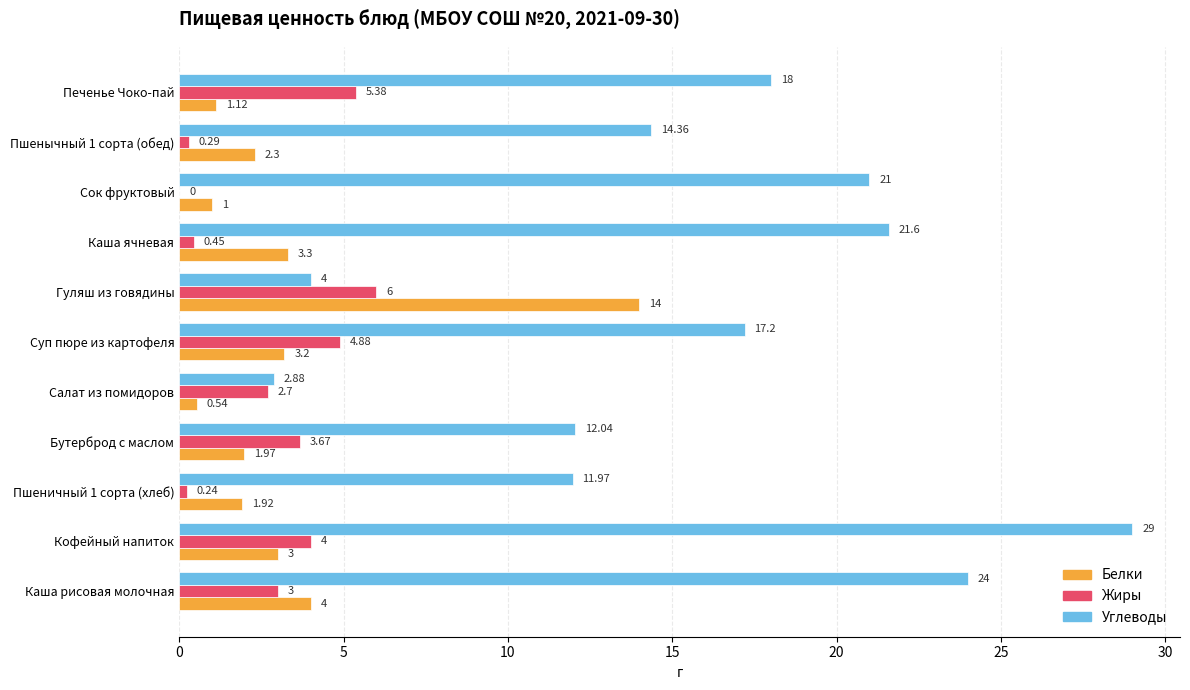

What is the total value across all series at Кофейный напиток?

36.0